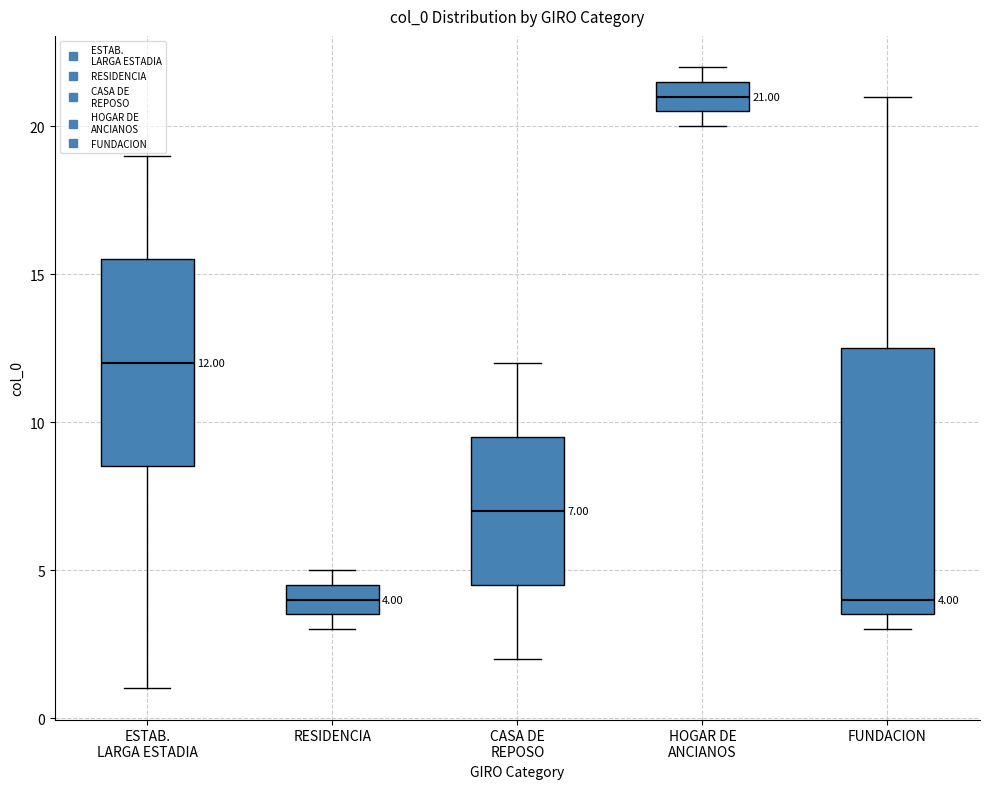

Comparing the boxes themselves (not the whiskers), which one is the tallest?

FUNDACION